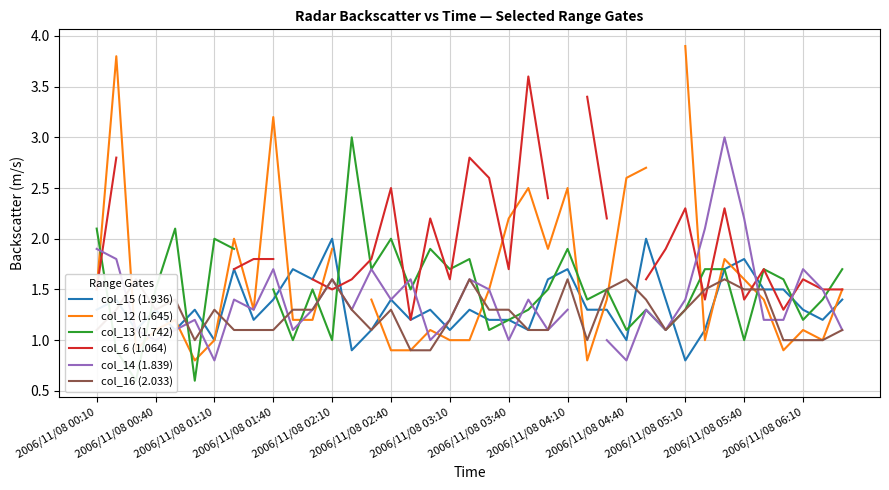

Is it true that col_6 (1.064) equals 1.2 at 16?

True